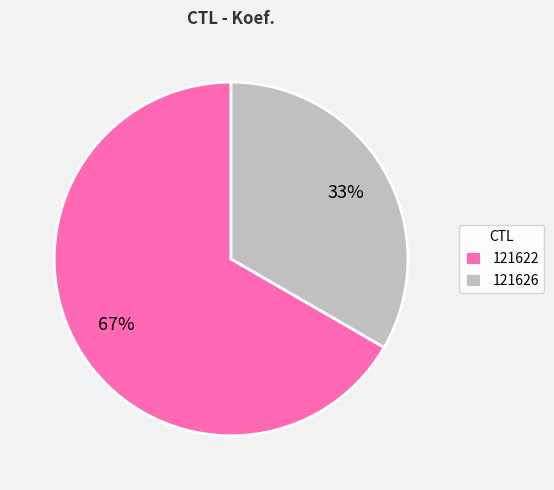

To the nearest percent, what is the average slice percentage?

50%